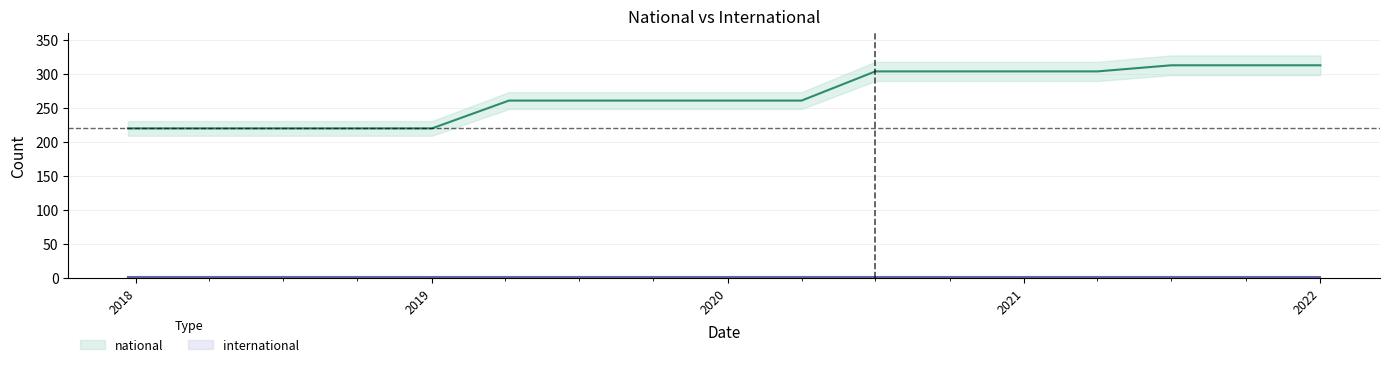

Rank the categories by value from highest to lowest.

2021-07-01, 2021-10-01, 2022-01-01, 2020-07-01, 2020-10-01, 2021-01-01, 2021-04-01, 2019-04-06, 2019-07-01, 2019-10-09, 2020-01-01, 2020-04-01, 2017-12-22, 2018-04-09, 2018-07-11, 2018-09-28, 2019-01-01